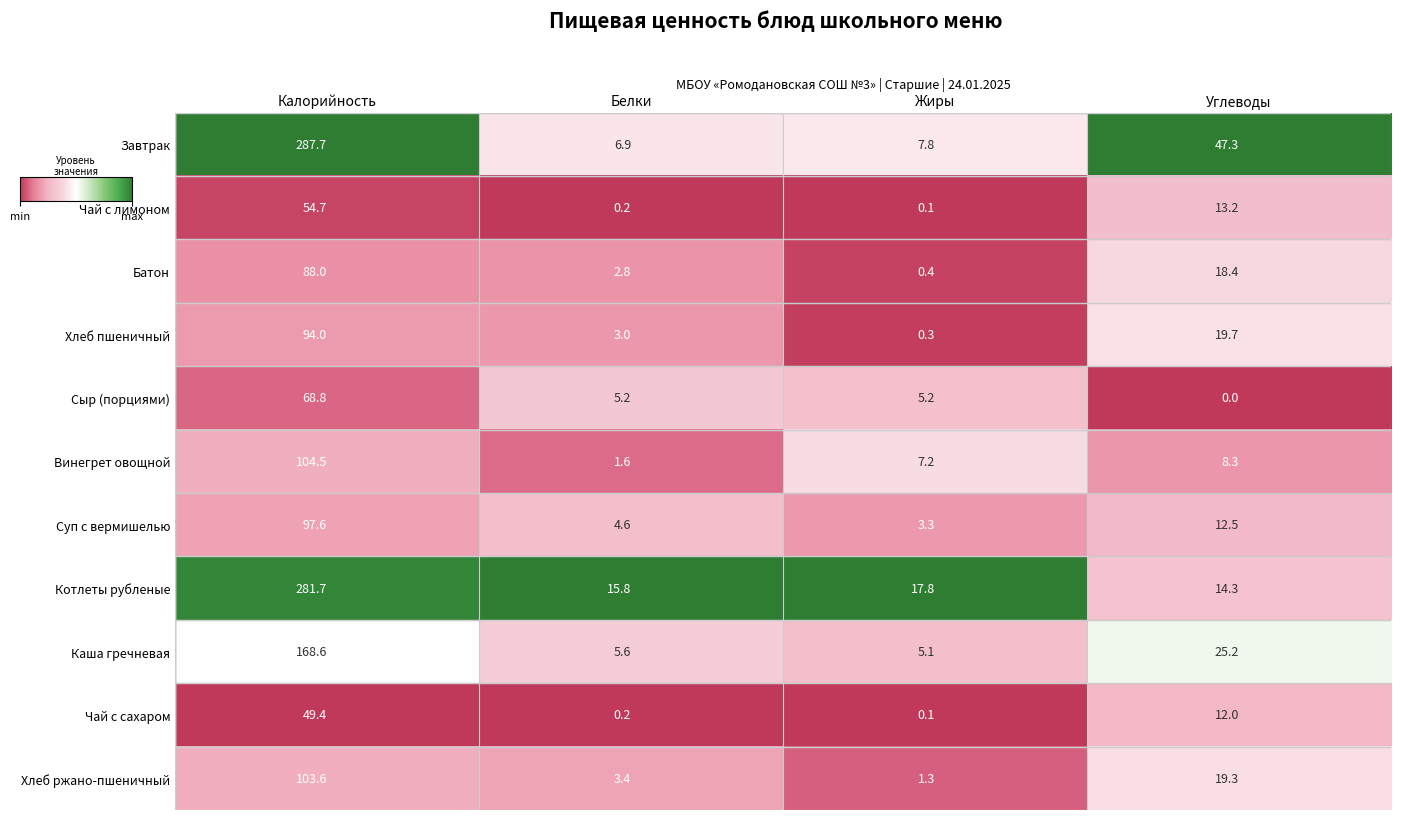

Which series has the widest spread of values?

Завтрак